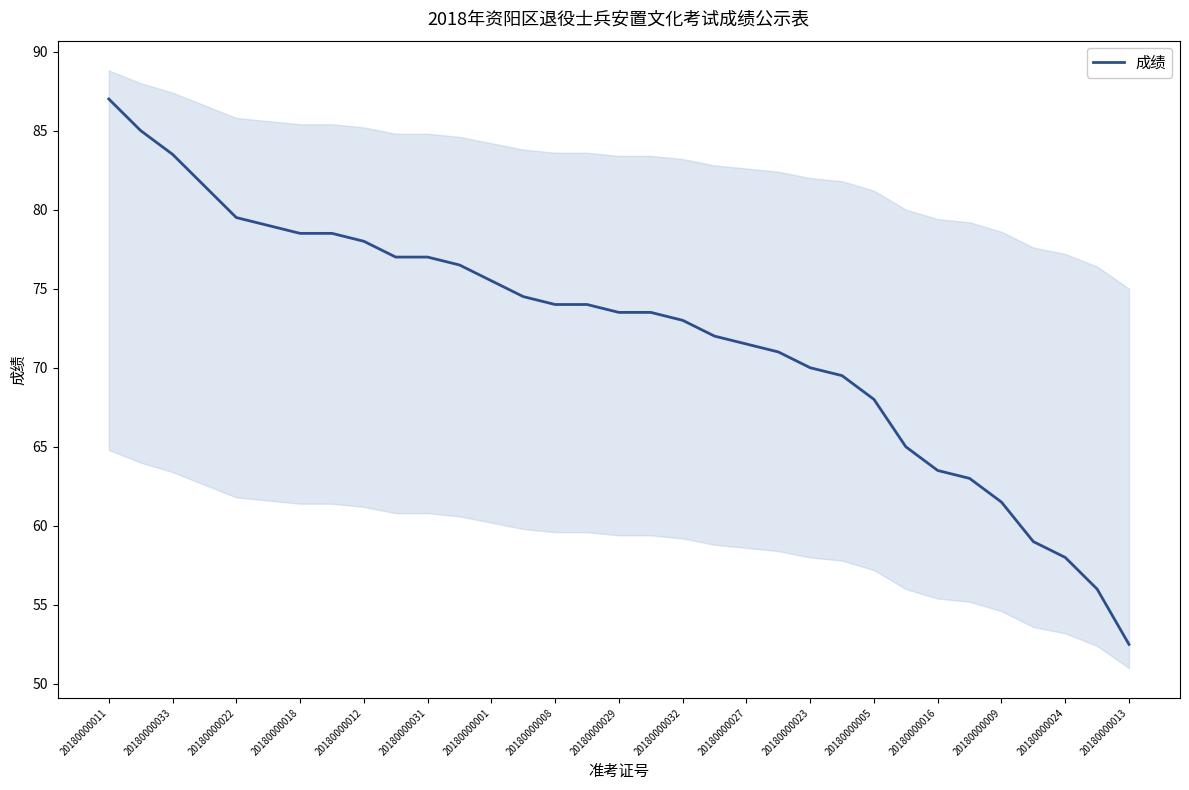

What is the sum of all values?

2379.5